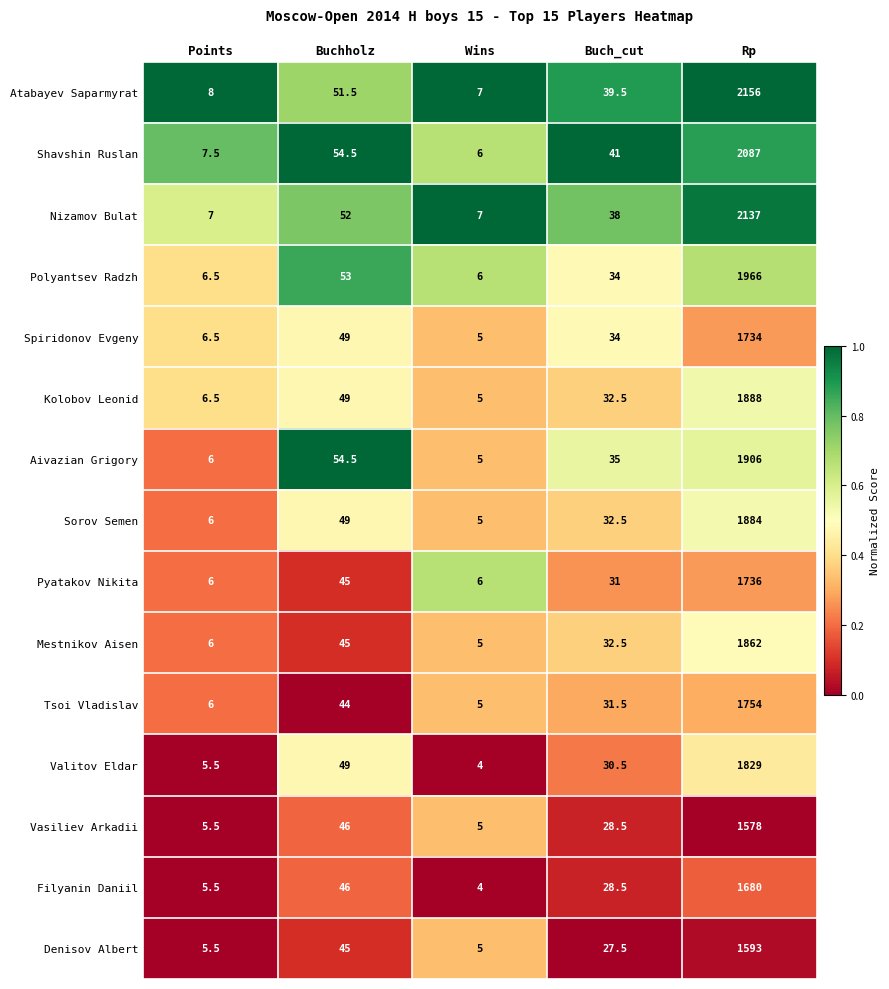

True or false: Nizamov Bulat has a value of 450.8 at Rp.

False